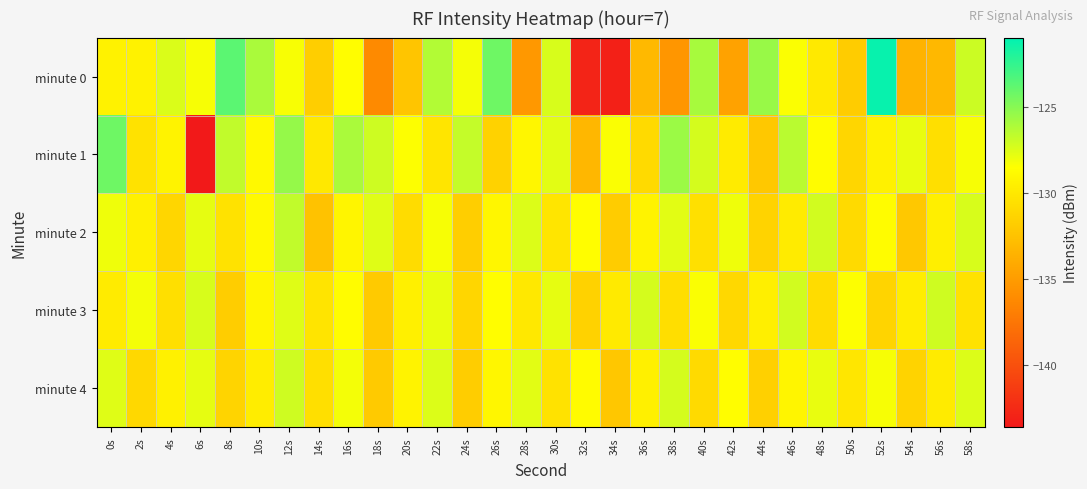

Count the number of data series in this chart.

5